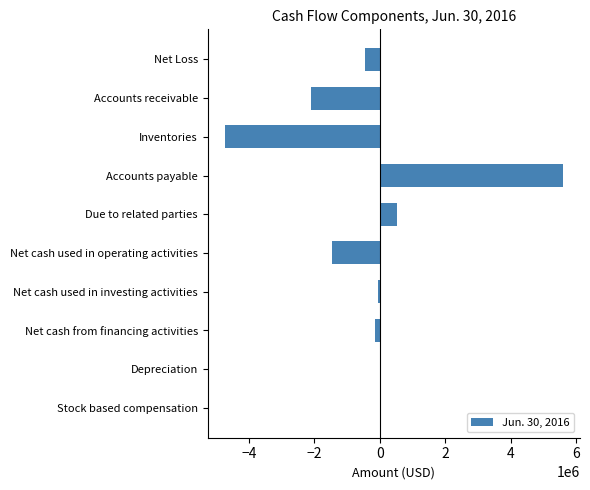

True or false: the data shows -1072646 at Accounts receivable.

False